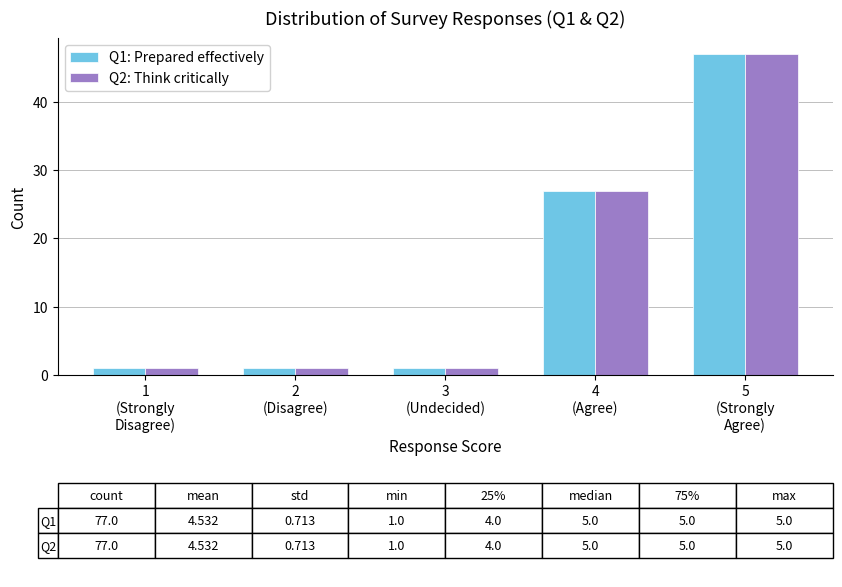

Reading left to right, what are all the values shown in this chart?

Q1: Prepared effectively: 1	1	1	27	47
Q2: Think critically: 1	1	1	27	47